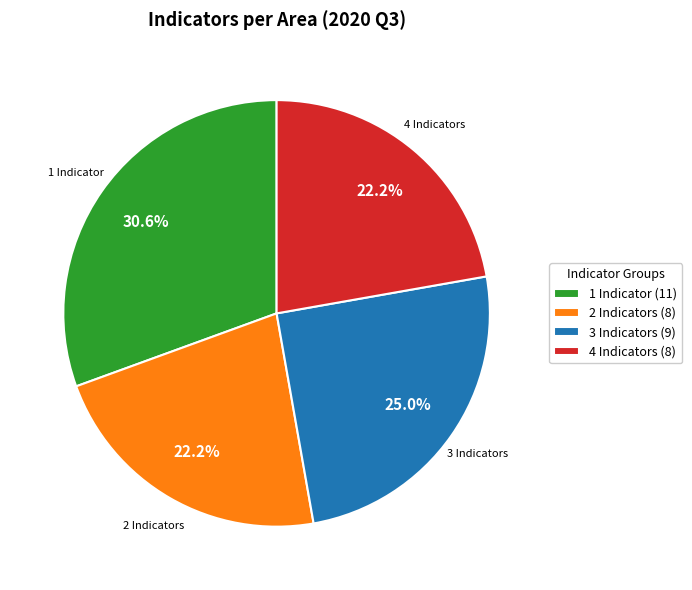

Does any single category account for the majority?

No